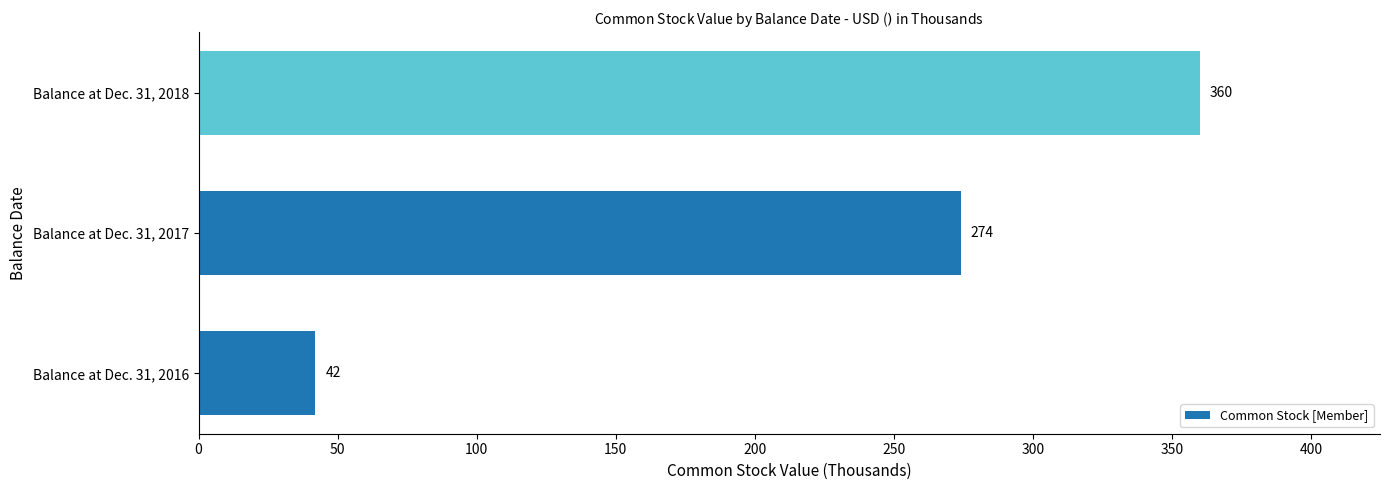

At which category does the chart reach its peak across all series?

Balance at Dec. 31, 2018